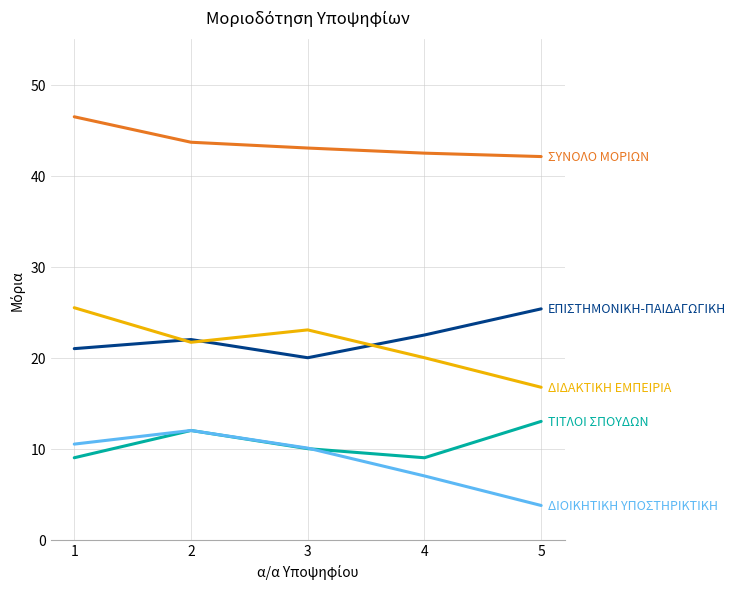

What is the spread (max minus min) of values at 4?

35.5